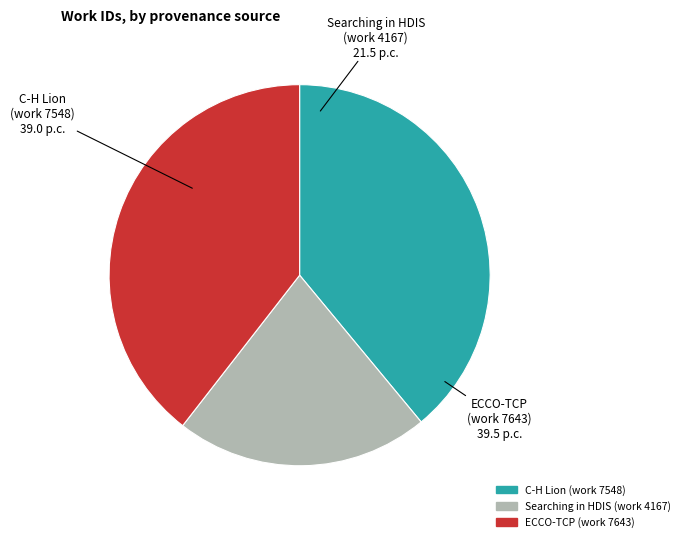

Is it true that C-H Lion (work 7548) is 39% of the pie?

True